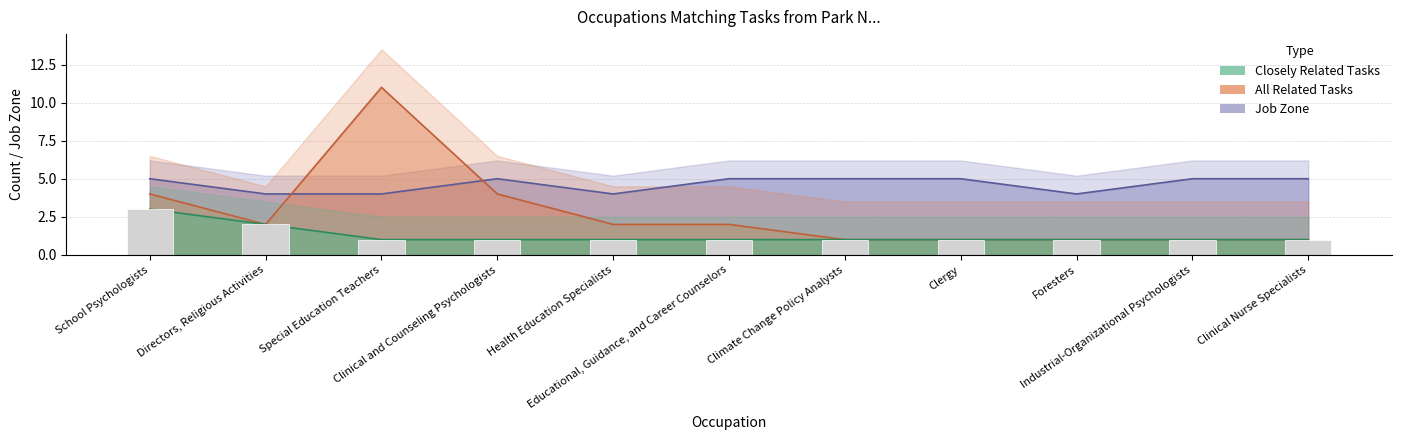

Rank the categories by Closely Related Tasks value from highest to lowest.

School Psychologists, Directors, Religious Activities, Special Education Teachers, Clinical and Counseling Psychologists, Health Education Specialists, Educational, Guidance, and Career Counselors, Climate Change Policy Analysts, Clergy, Foresters, Industrial-Organizational Psychologists, Clinical Nurse Specialists